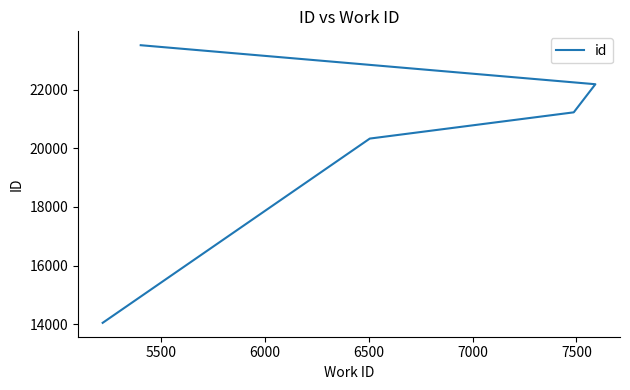

Does the chart display data point markers on the line(s)?

No